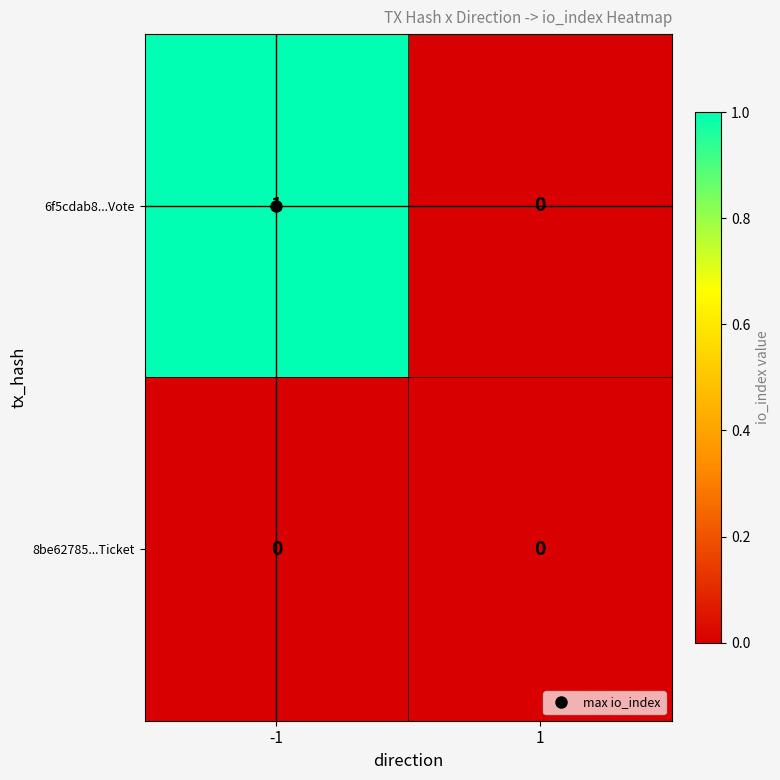

List the labels in order of 6f5cdab8...Vote value, largest first.

-1, 1